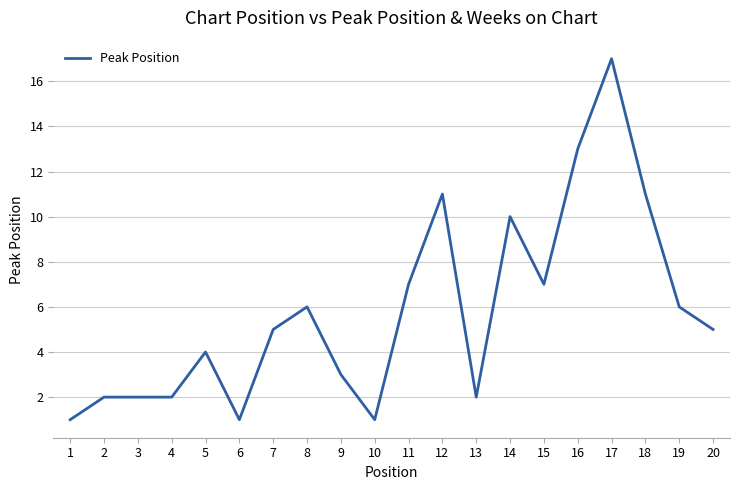

Reading right to left, extract all data points from this chart.

20=5	19=6	18=11	17=17	16=13	15=7	14=10	13=2	12=11	11=7	10=1	9=3	8=6	7=5	6=1	5=4	4=2	3=2	2=2	1=1